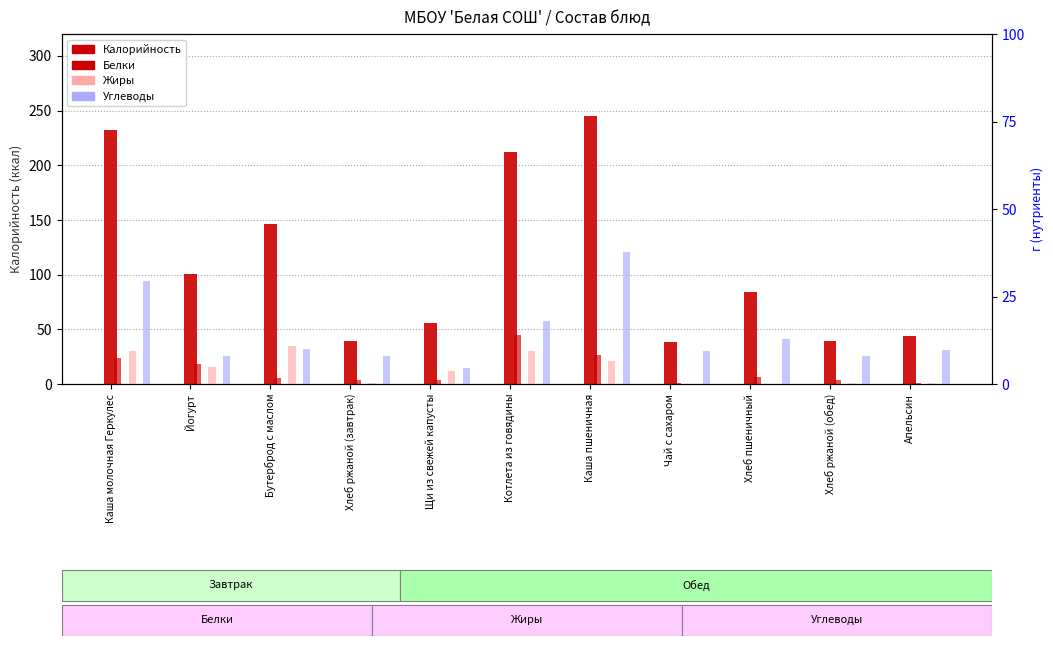

How many values in the Жиры series exceed 3?

6